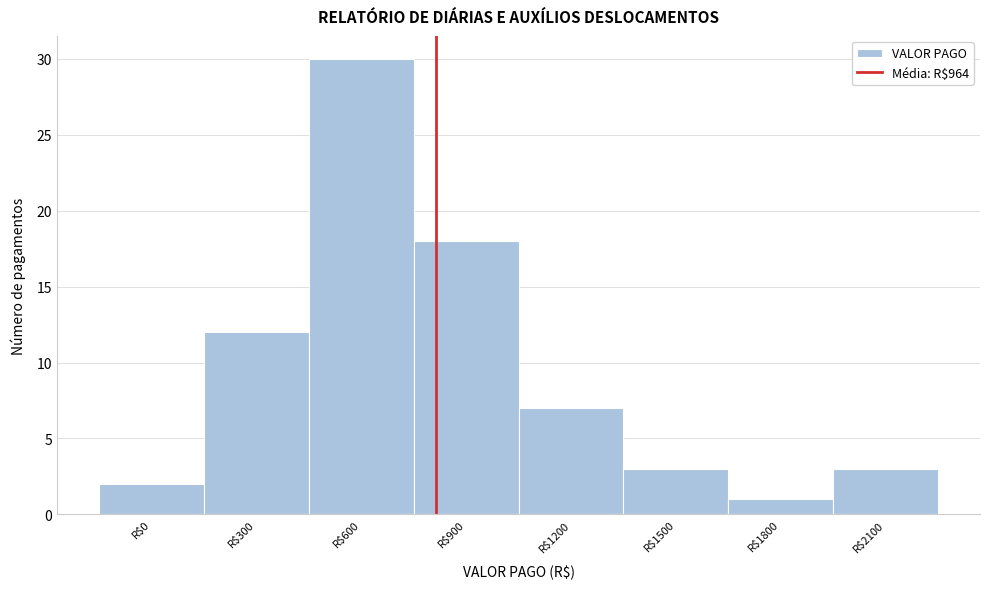

Reading left to right, what are all the values shown in this chart?

2	12	30	18	7	3	1	3